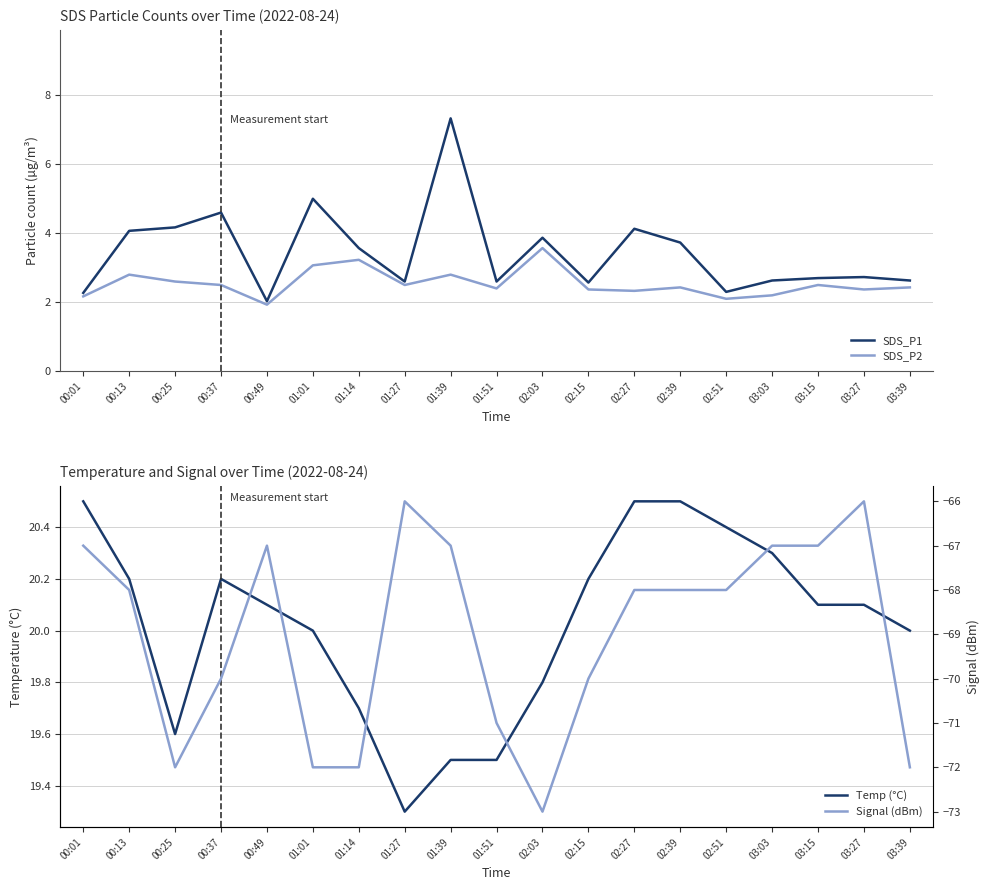

Which label corresponds to the largest value in the chart?

00:01